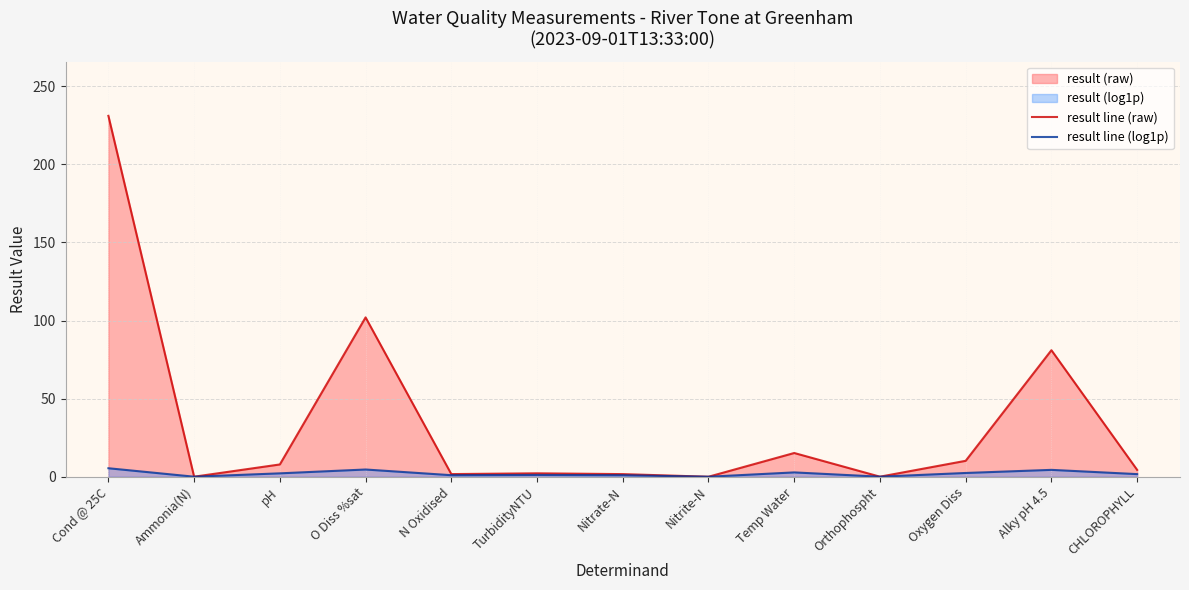

What is the label of the 3rd point from the right?

Oxygen Diss